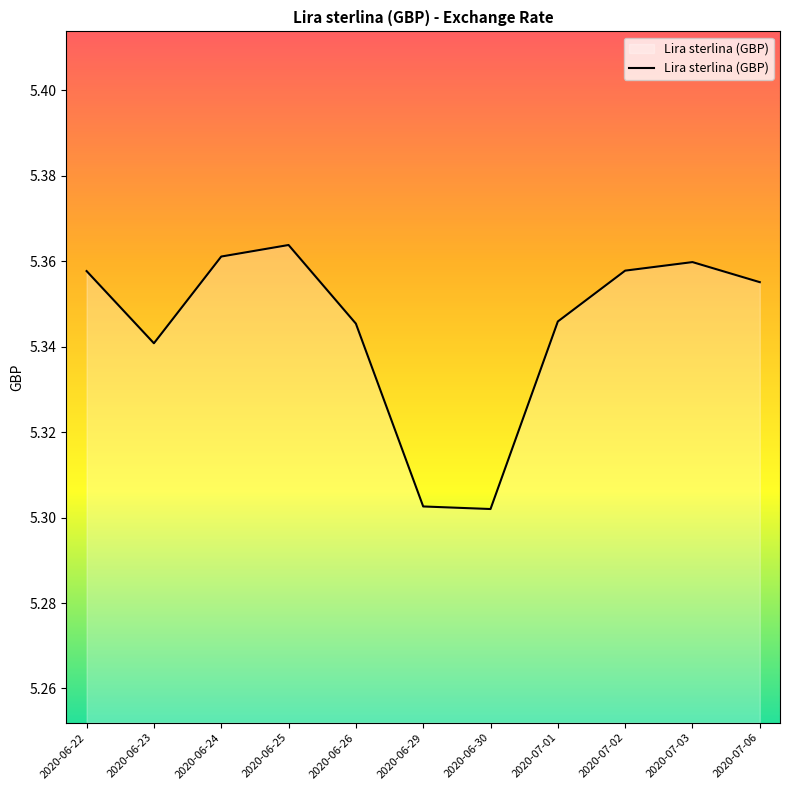

What position from the left is 2020-07-03?

10